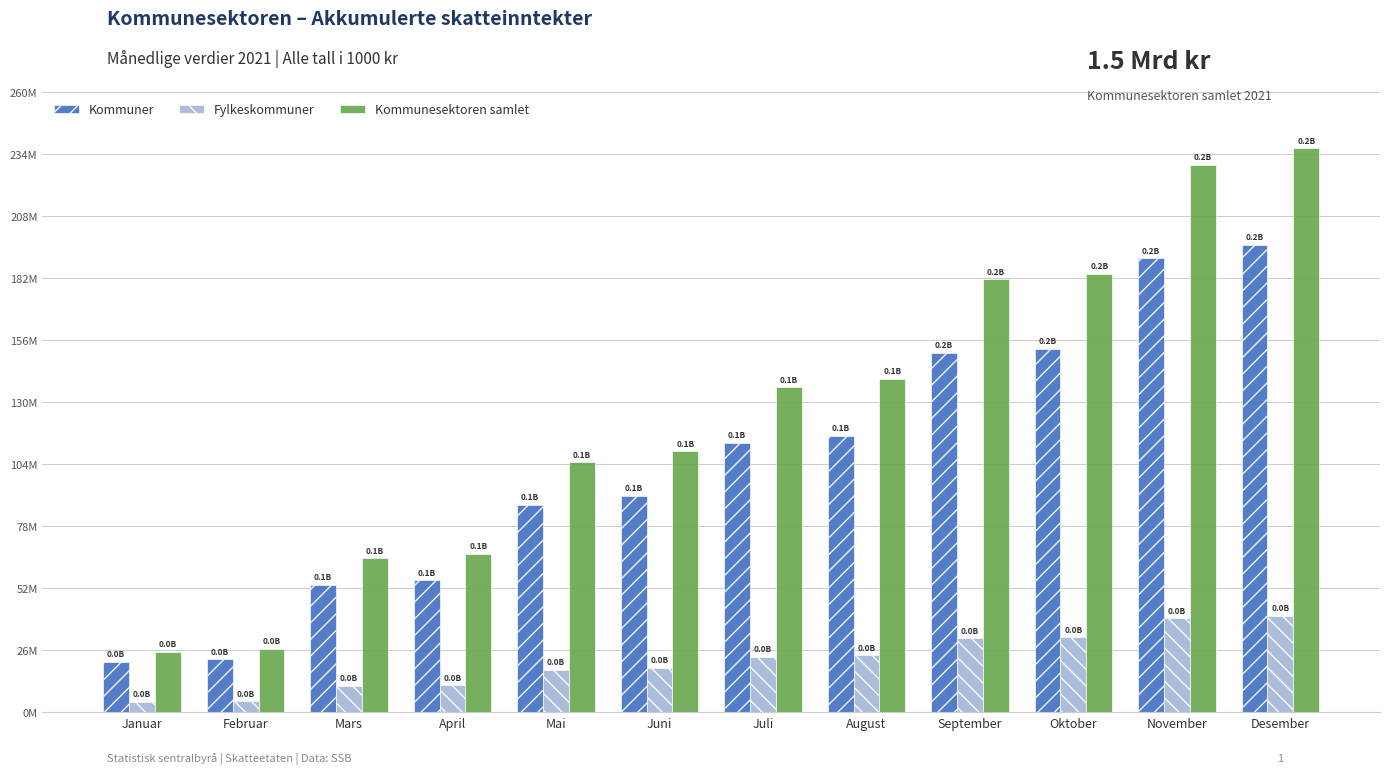

What are all the series names shown in the legend?

Kommuner, Fylkeskommuner, Kommunesektoren samlet